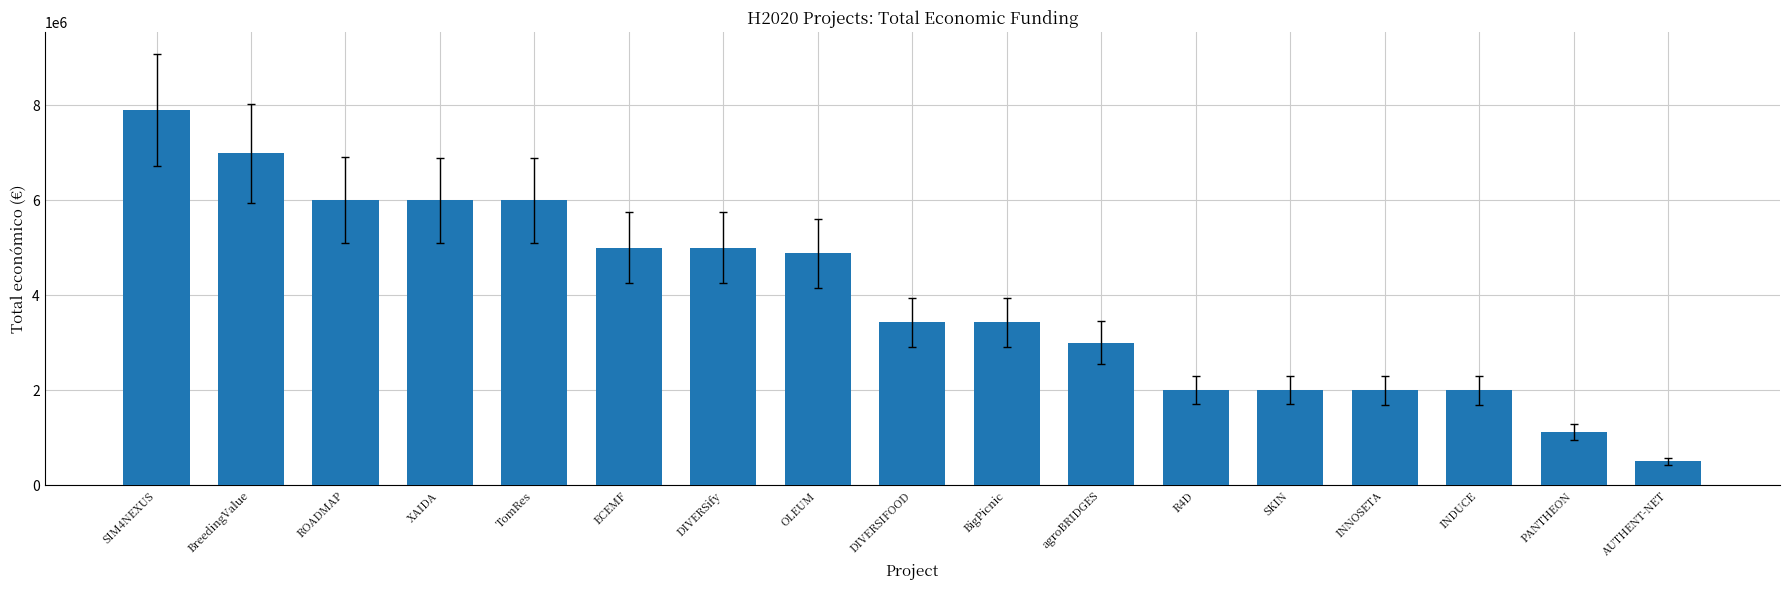

The chart shows a value of 5999241 at XAIDA. True or false?

True